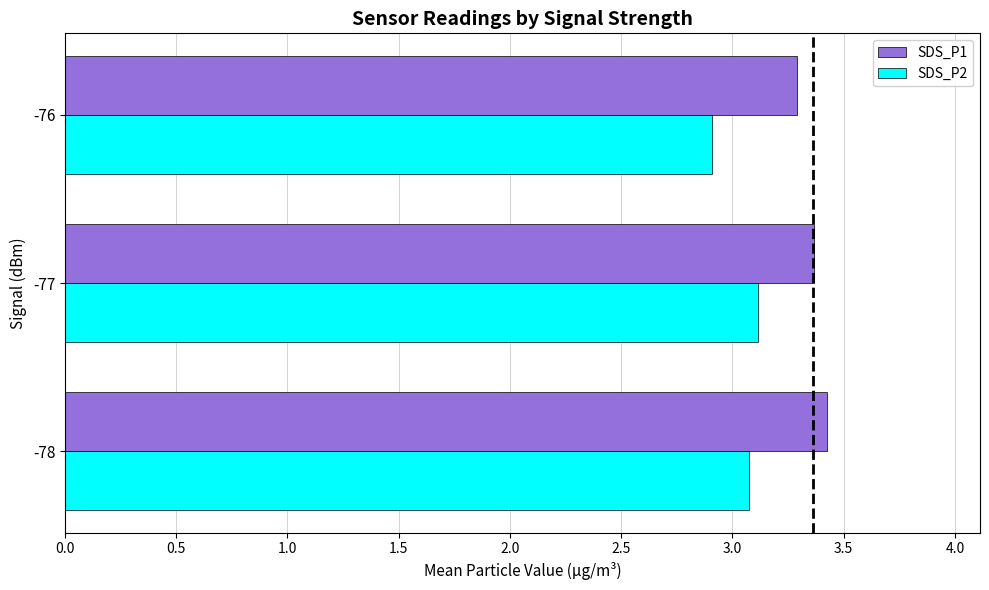

At which label is SDS_P1 closest to 3?

-76